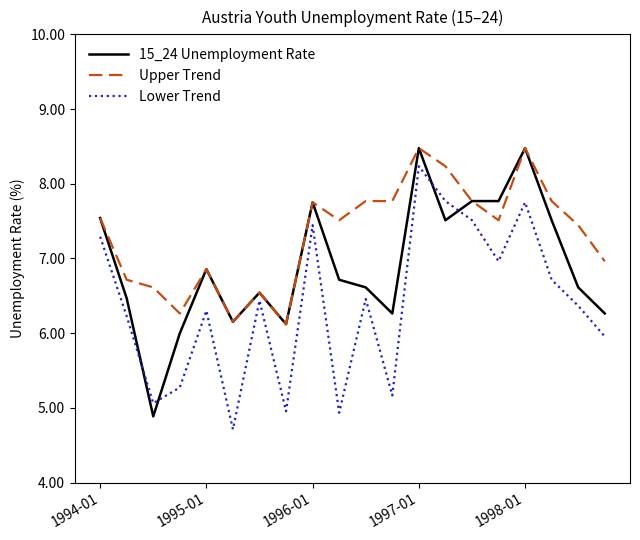

List the series in order of their overall mean, lowest first.

Lower Trend, 15_24 Unemployment Rate, Upper Trend